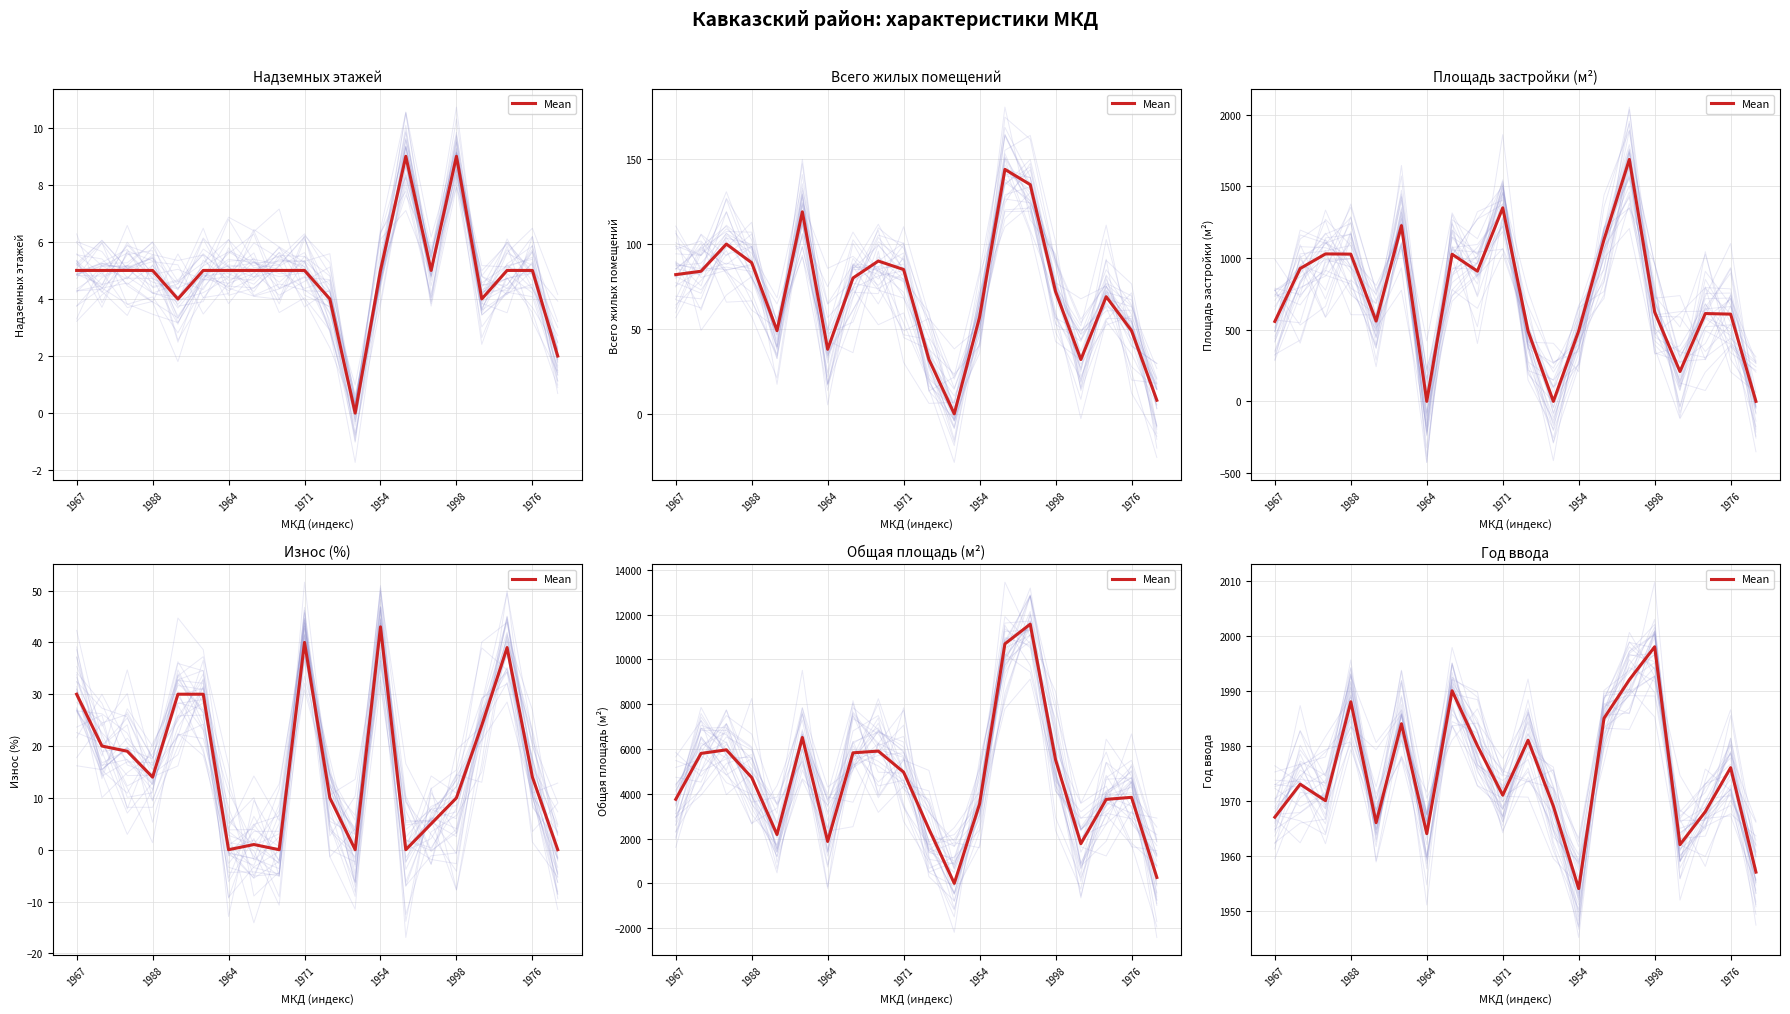

At which category does the chart reach its peak across all series?

1998